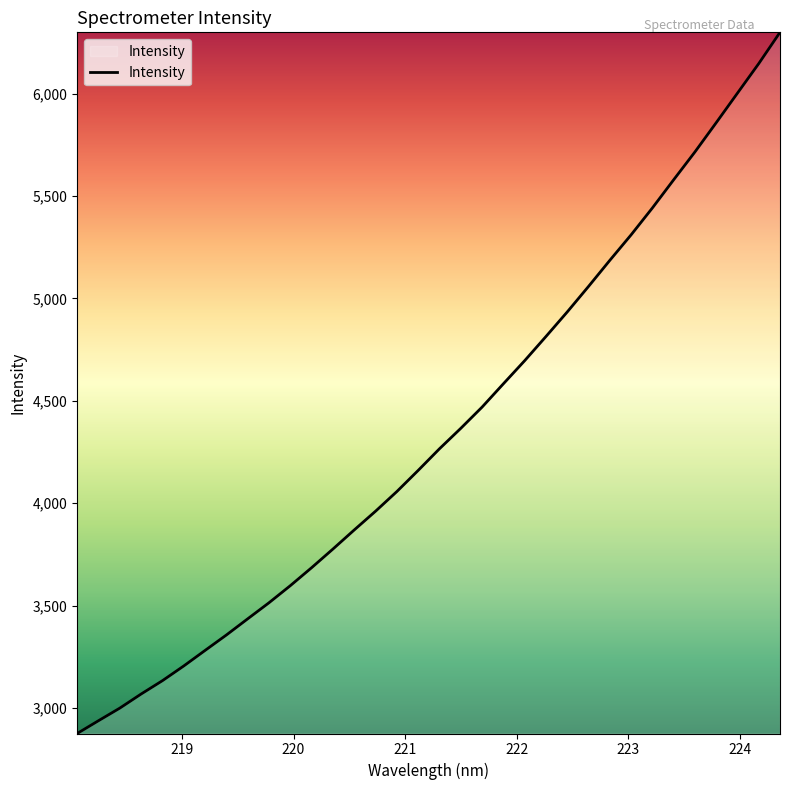

What is the minimum value shown in the chart?

2875.3